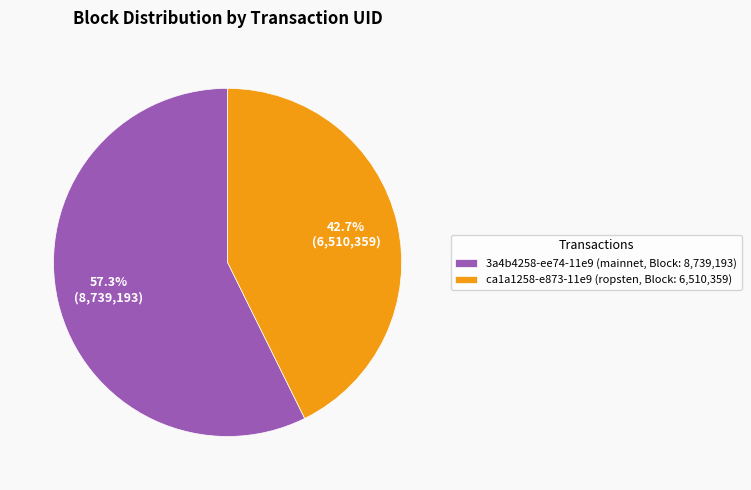

How many slices are in this pie chart?

2